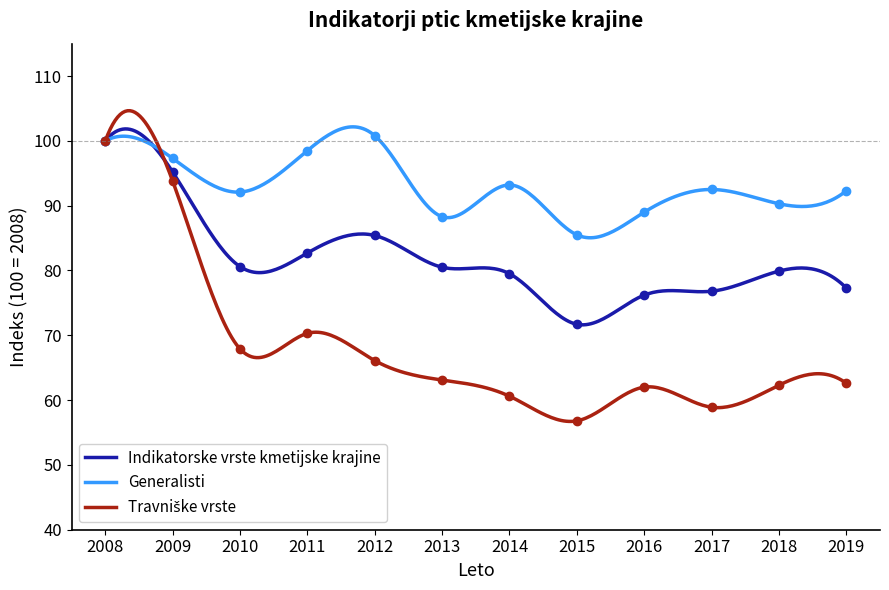

Which series has the largest total across all categories?

Generalisti [indeks (100=2008)]